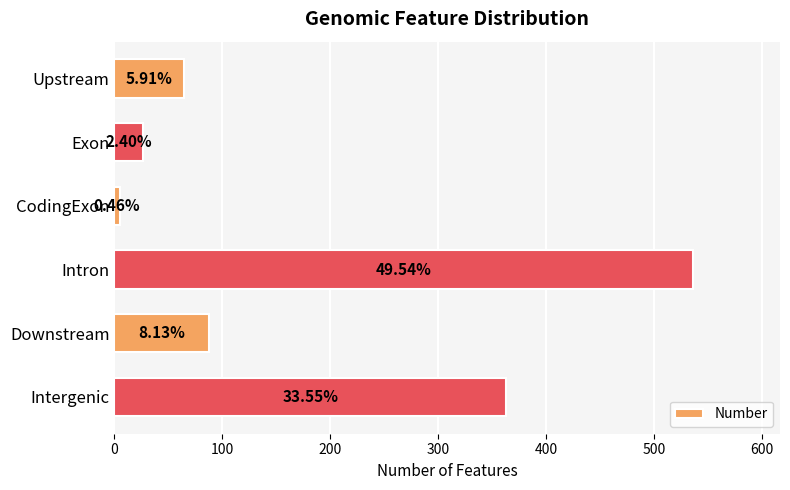

What is the difference between the maximum and minimum values?

531